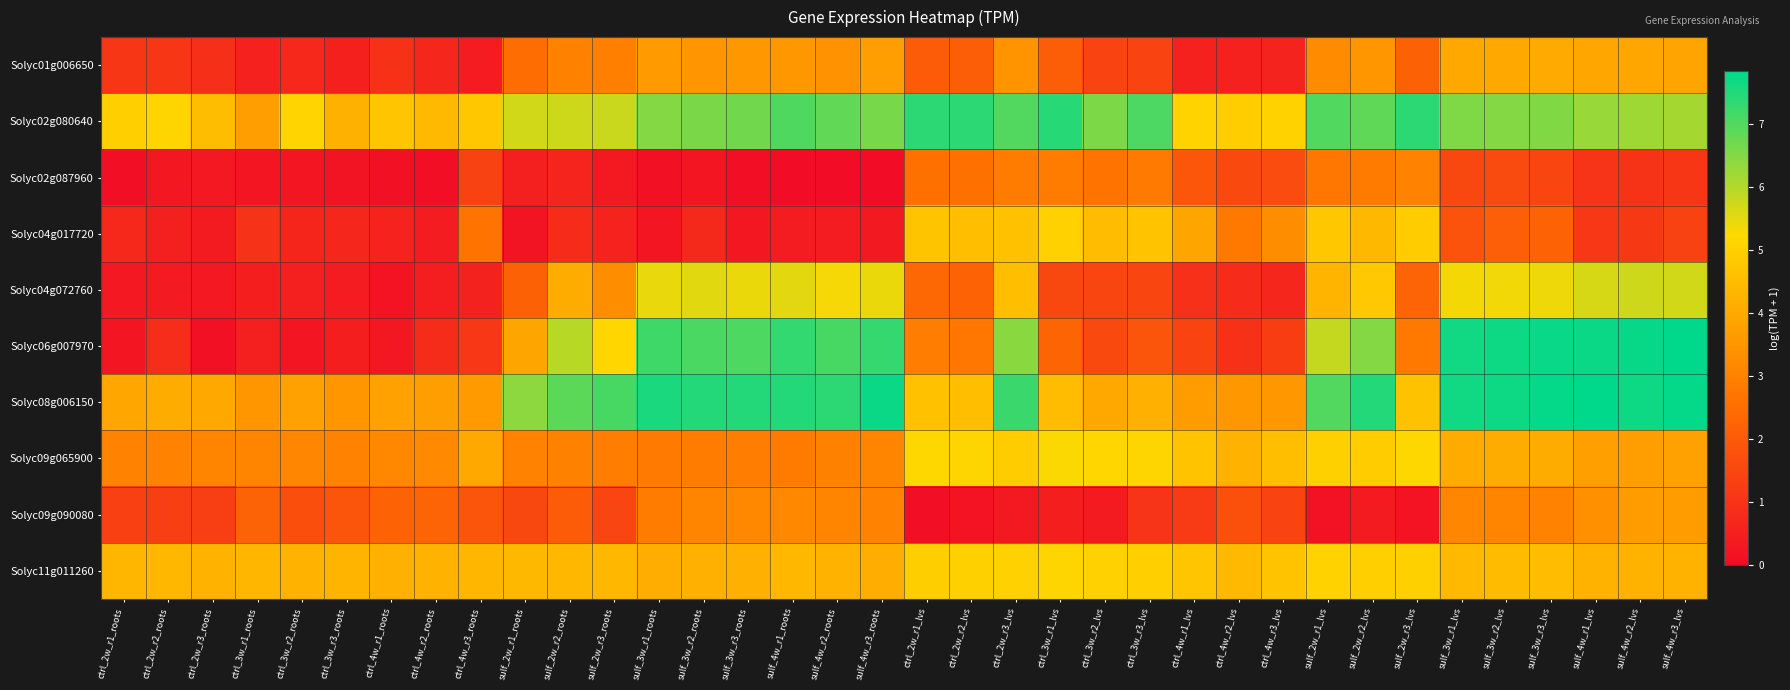

Rank the series at ctrl_2w_r1_roots from highest to lowest value.

Solyc02g080640, Solyc11g011260, Solyc08g006150, Solyc09g065900, Solyc09g090080, Solyc01g006650, Solyc04g017720, Solyc04g072760, Solyc06g007970, Solyc02g087960